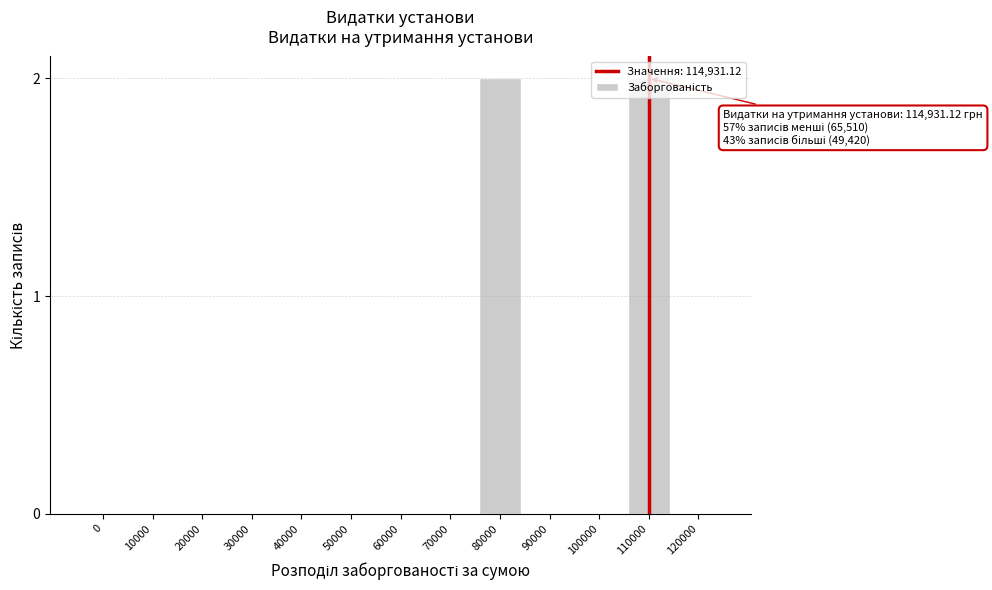

True or false: the data shows 0 at 20000.

True